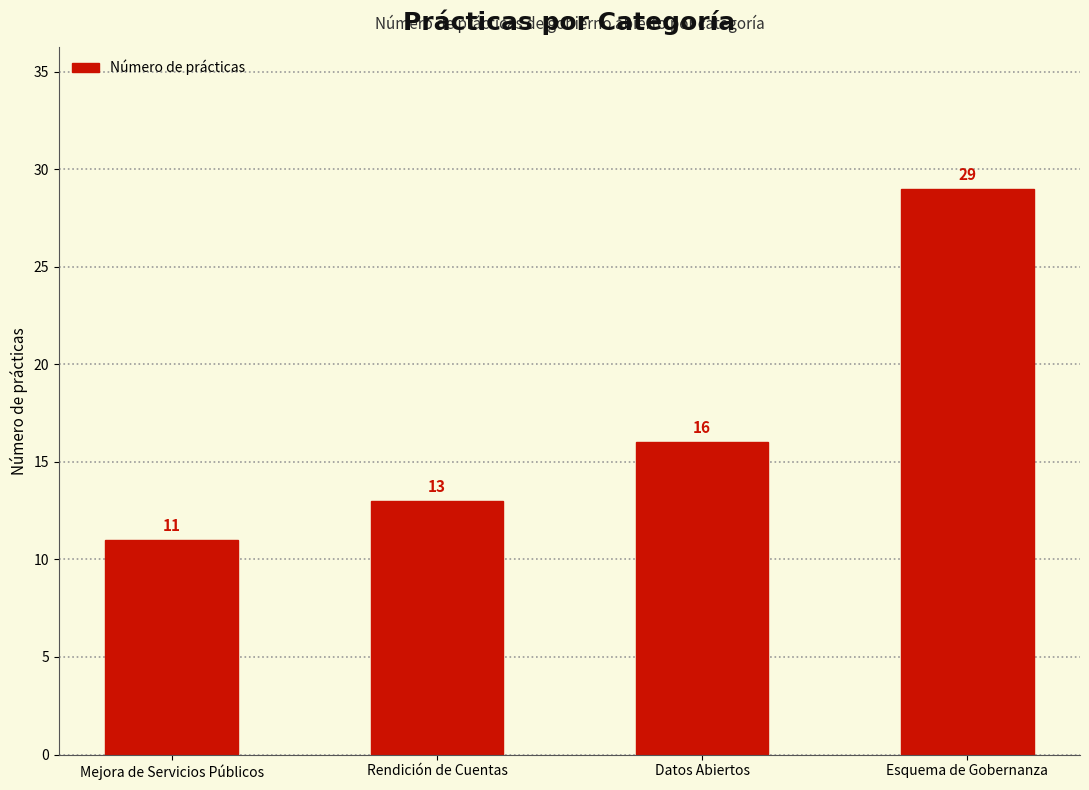

Does the chart contain any negative values?

No